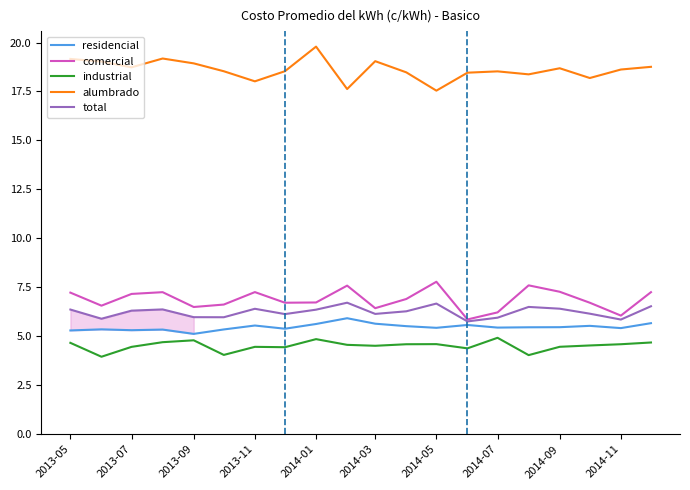

True or false: industrial has more than 1 points higher than both neighbors.

True